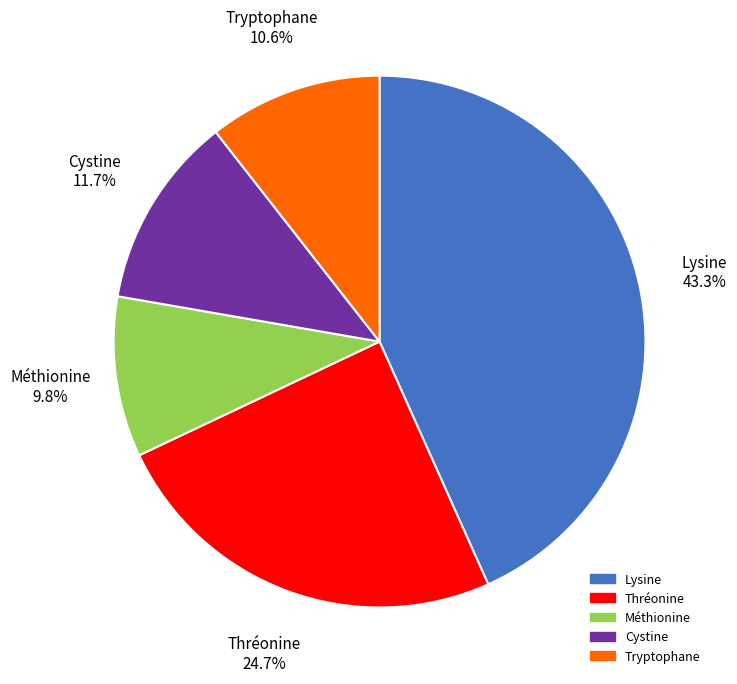

Approximately how many times larger is the value at Lysine compared to Thréonine?

1.8